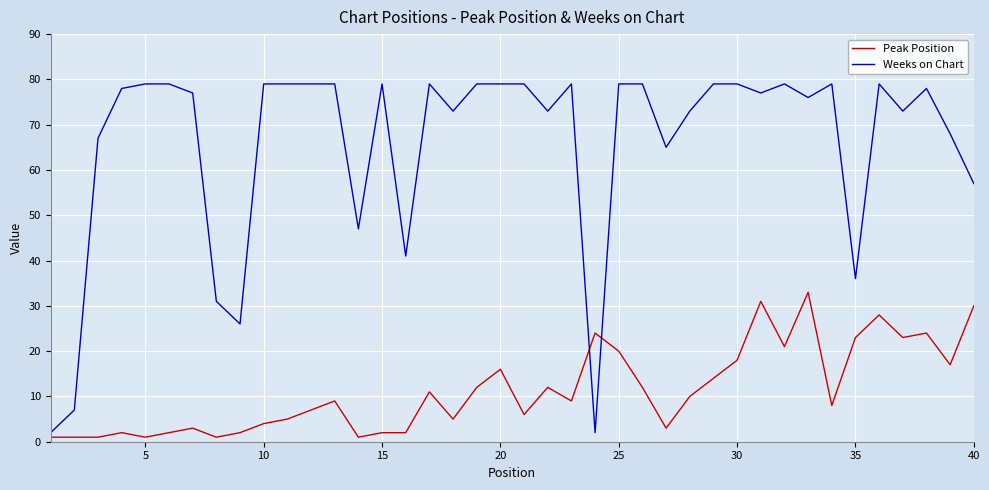

Which series has the largest total across all categories?

Weeks on Chart